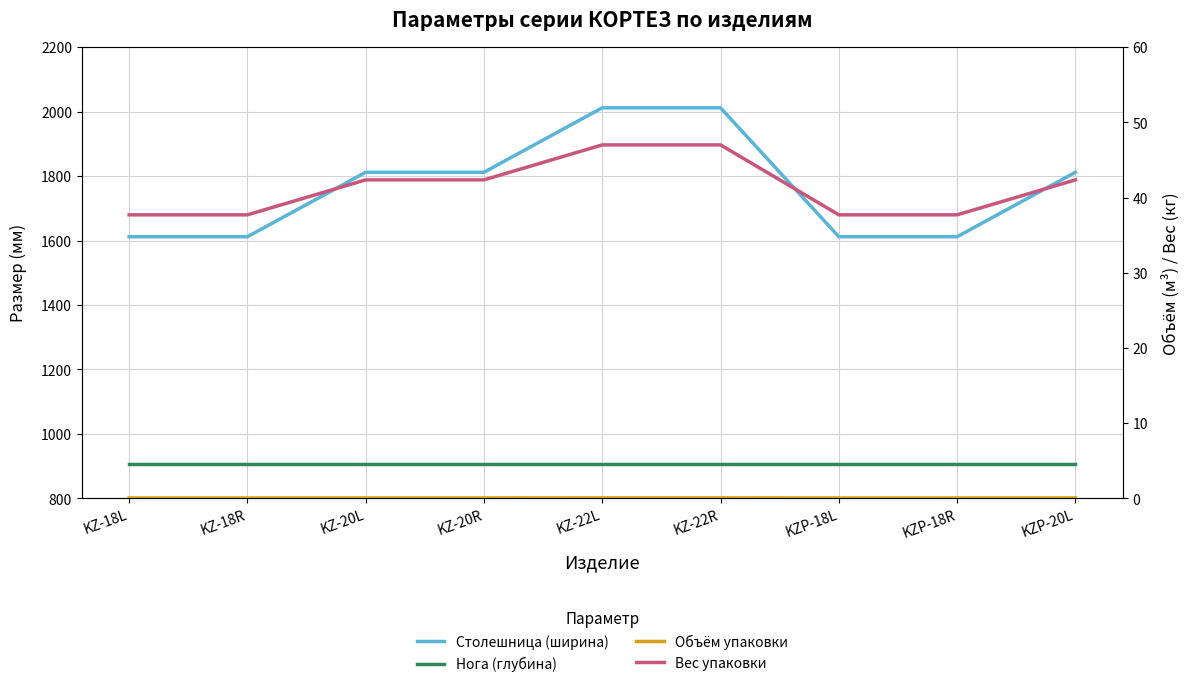

The Вес упаковки series shows 47.0 at KZ-22L. True or false?

True